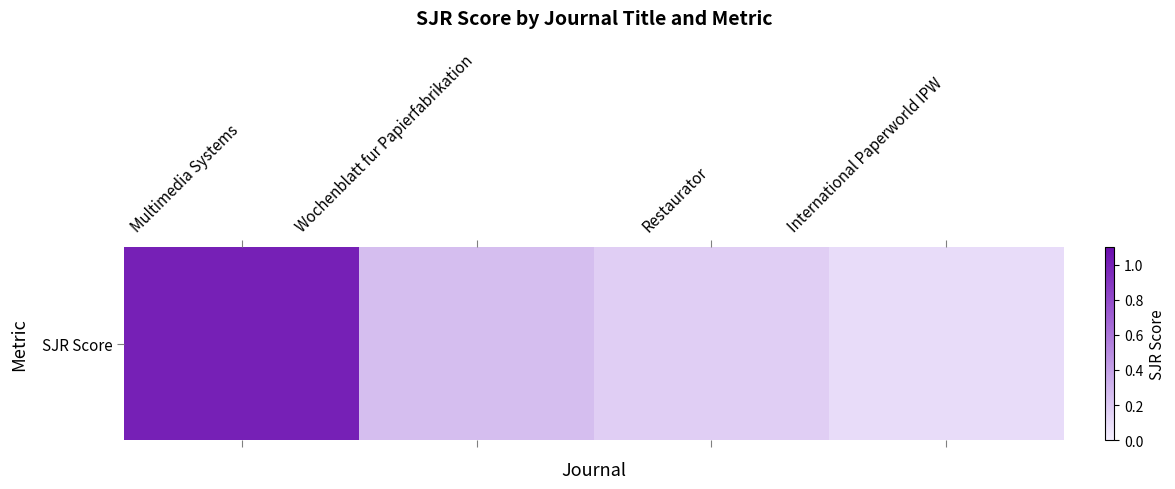

What is the change in value from Multimedia Systems to Wochenblatt fur Papierfabrikation?

-0.7